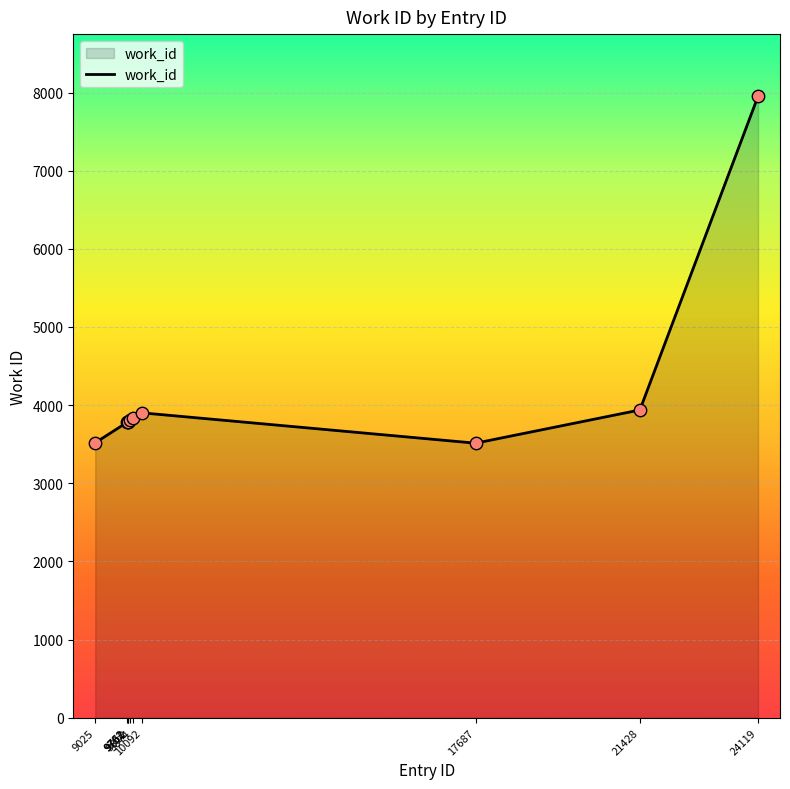

What is the change in value from 9752 to 17687?

-267